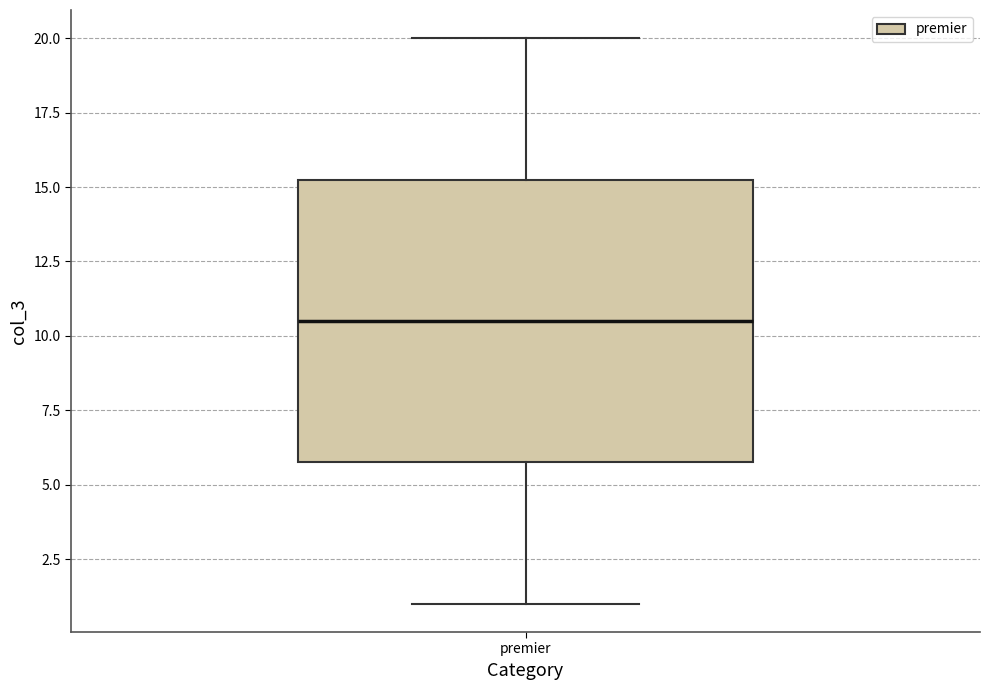

Read this box plot against the y-axis: the position of the median line, the range covered by the box, and the ends of both whiskers. The values are not printed on the chart, so give them approximately, as read against the axis.

median 10.5, box 6.0 to 15.5, whiskers 1.0 to 20.0